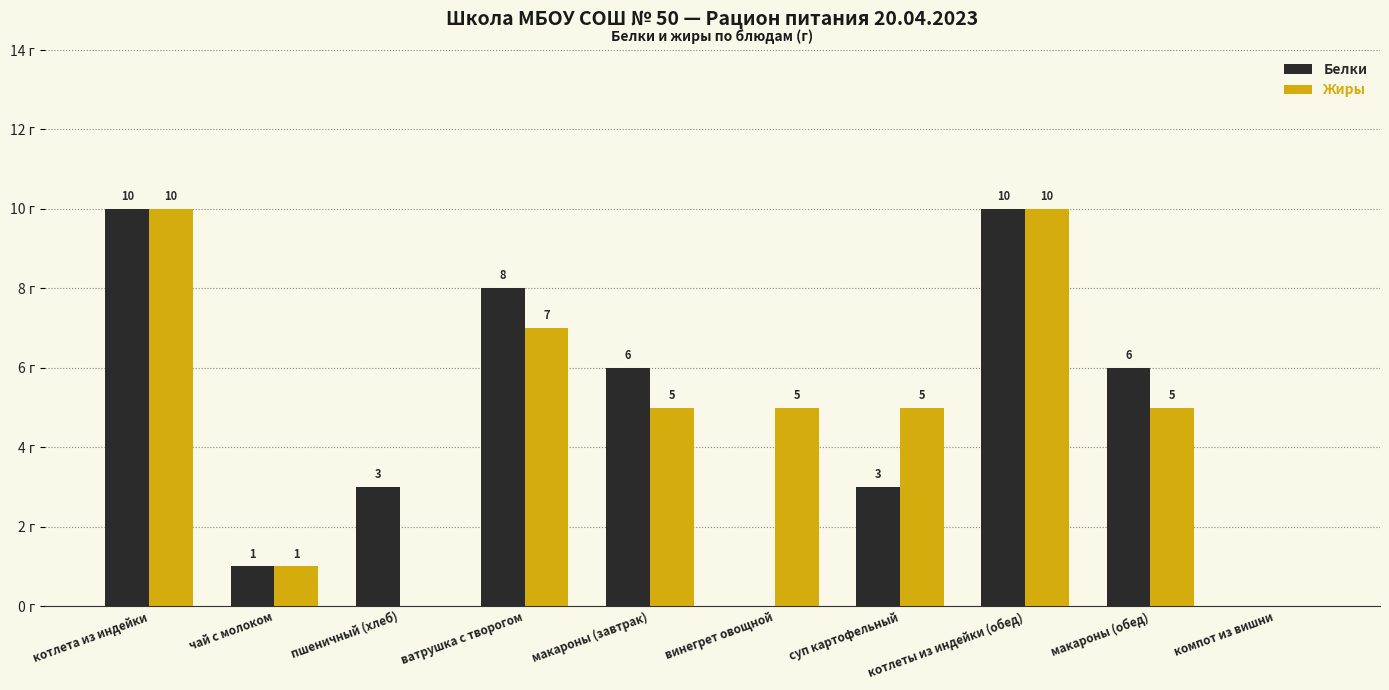

Which series changed the most between пшеничный (хлеб) and макароны (завтрак)?

Жиры